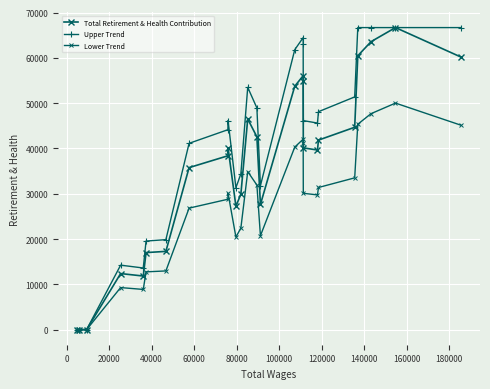

Does the chart display data point markers on the line(s)?

Yes